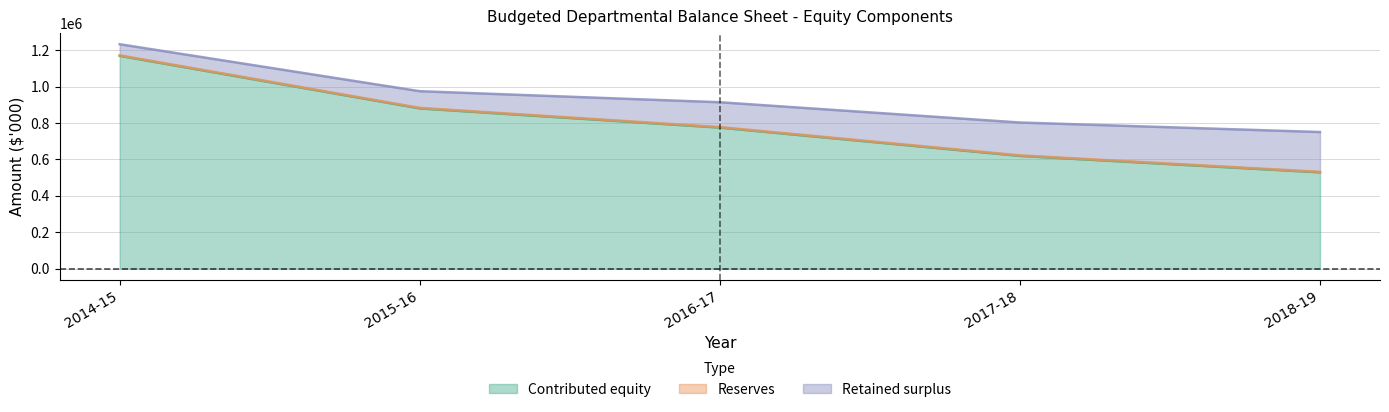

Where does the Contributed equity series first go above 774418?

2014-15